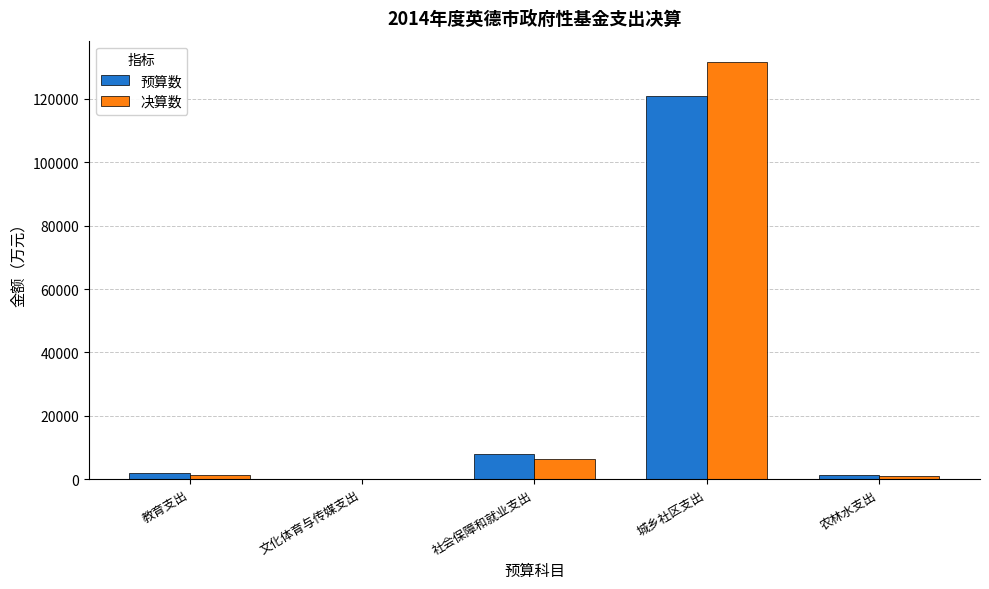

The value of 决算数 at 城乡社区支出 is 131772. True or false?

True